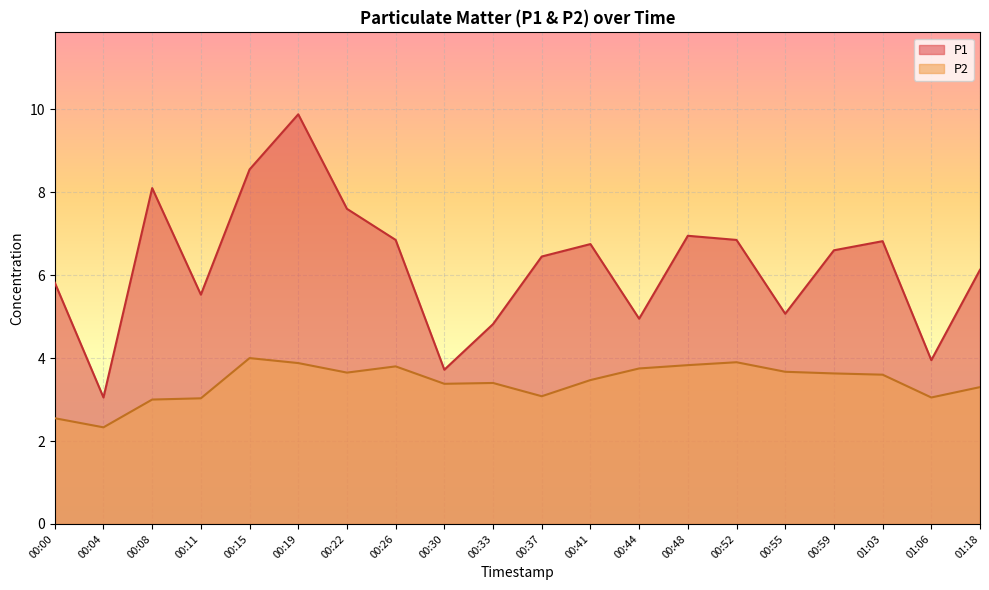

What position from the left is 00:44?

13